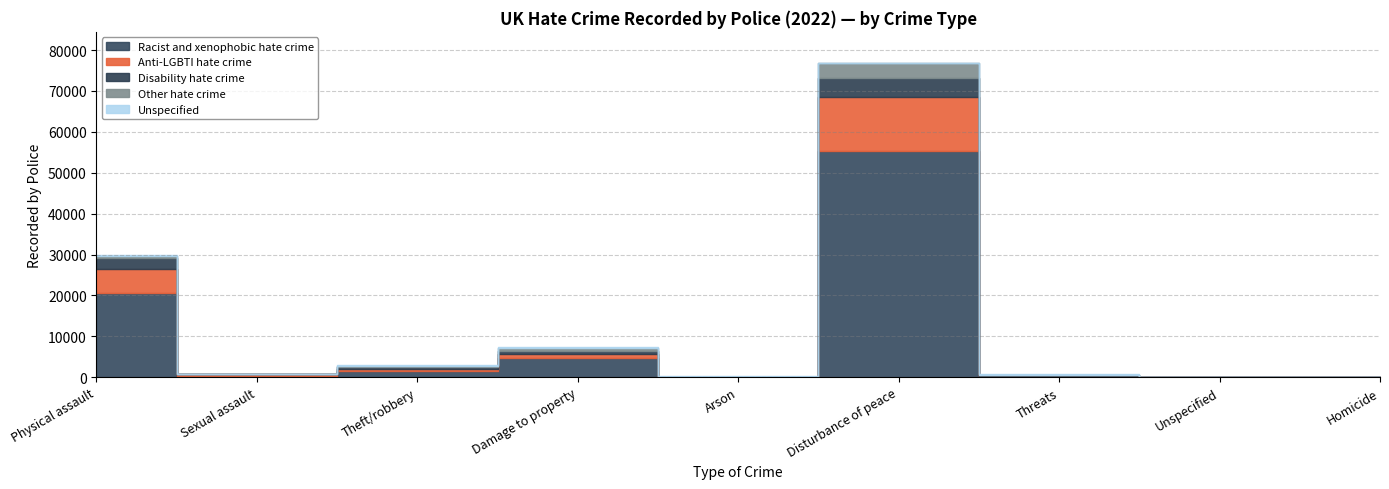

True or false: Unspecified has a value of 31 at Unspecified.

True